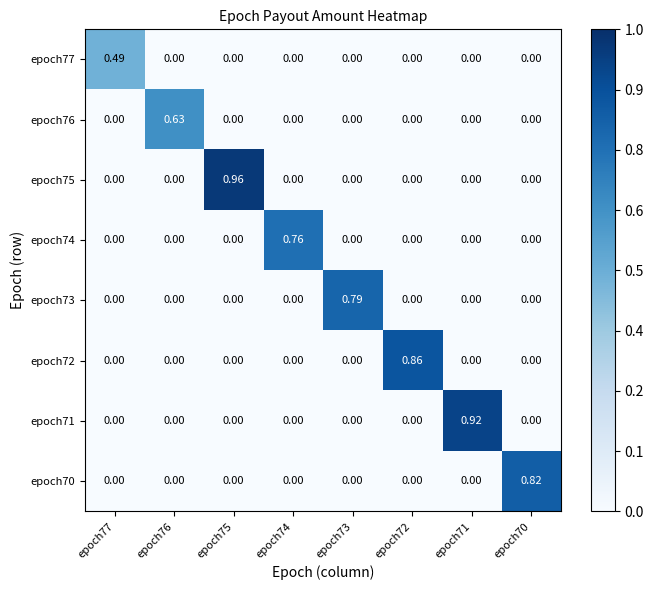

How many series are shown in this chart?

8